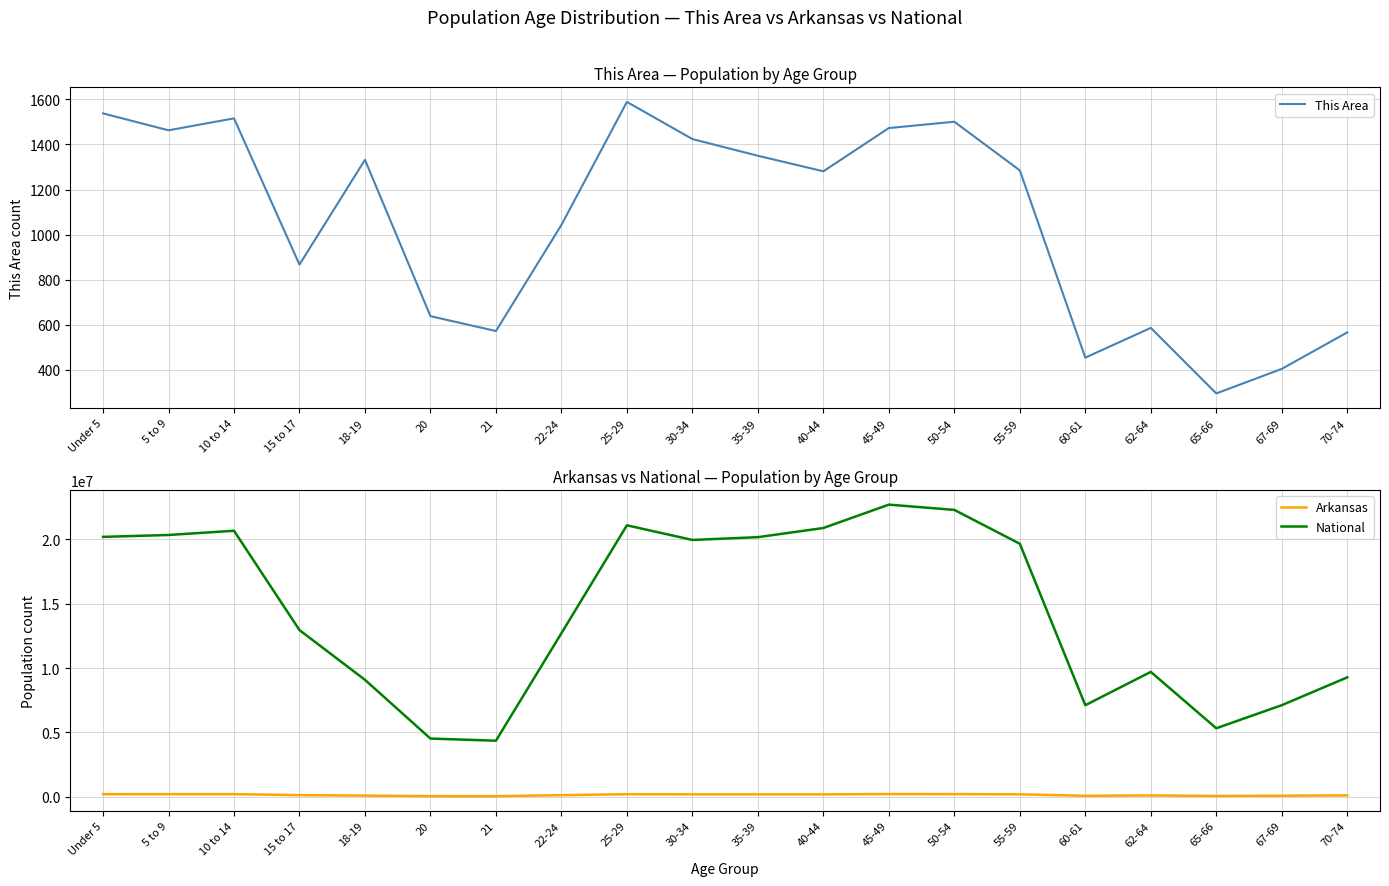

At which category is the sum across all series the highest?

45-49